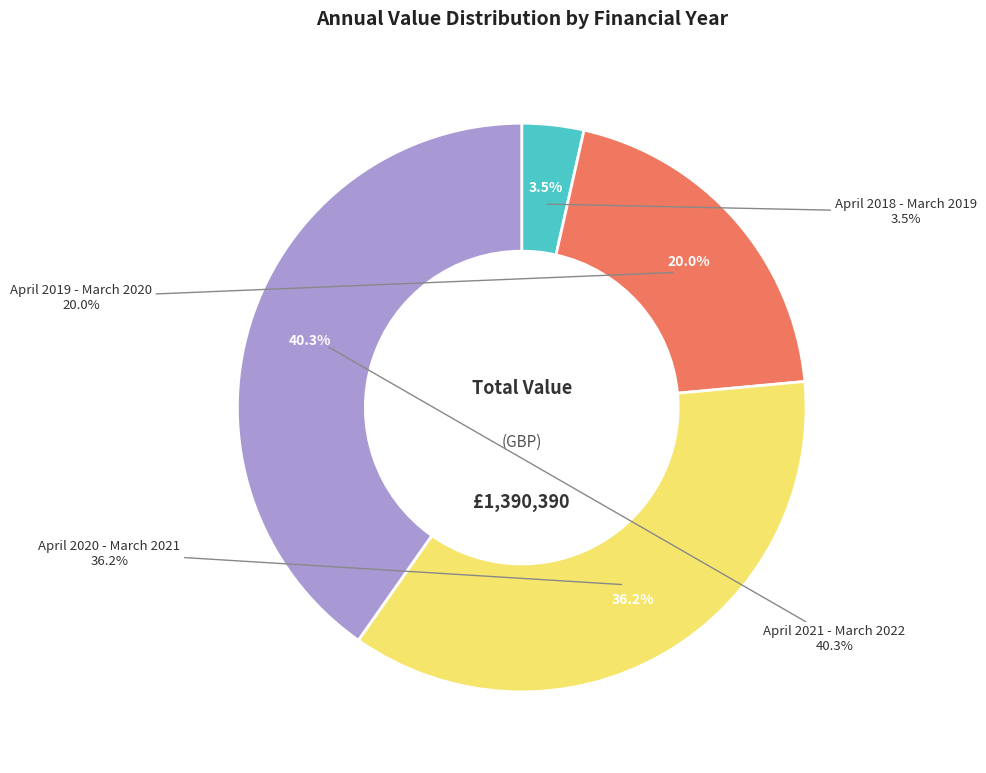

To the nearest percent, what is the difference between the largest and smallest slice percentages?

37%